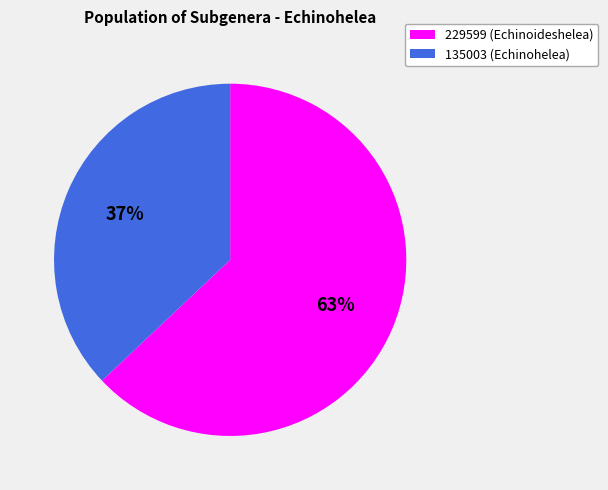

Do 135003 and 229599 together represent more than half of the pie?

Yes